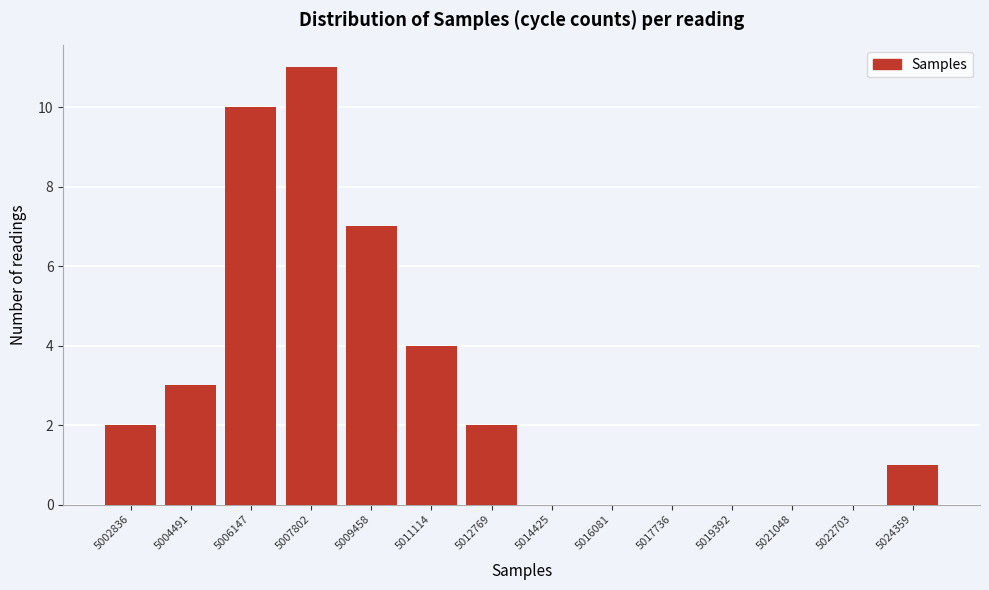

Reading left to right, list all the values displayed in this chart.

5002836=2	5004491=3	5006147=10	5007802=11	5009458=7	5011114=4	5012769=2	5014425=0	5016081=0	5017736=0	5019392=0	5021048=0	5022703=0	5024359=1